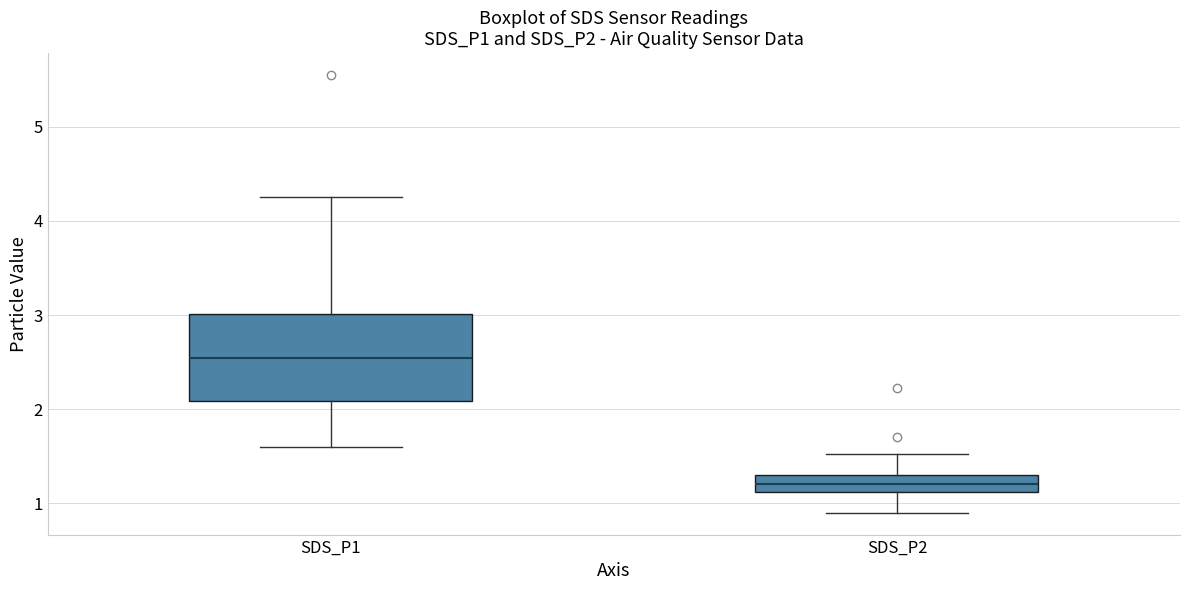

Reading left to right, read every box against the y-axis: the position of its median line, the range the box covers, and the ends of its whiskers. The values are not printed on the chart, so give them approximately, as read against the axis.

SDS_P1: median 2.5, box 2.1 to 3.0, whiskers 1.6 to 4.3
SDS_P2: median 1.2, box 1.1 to 1.3, whiskers 0.9 to 1.5